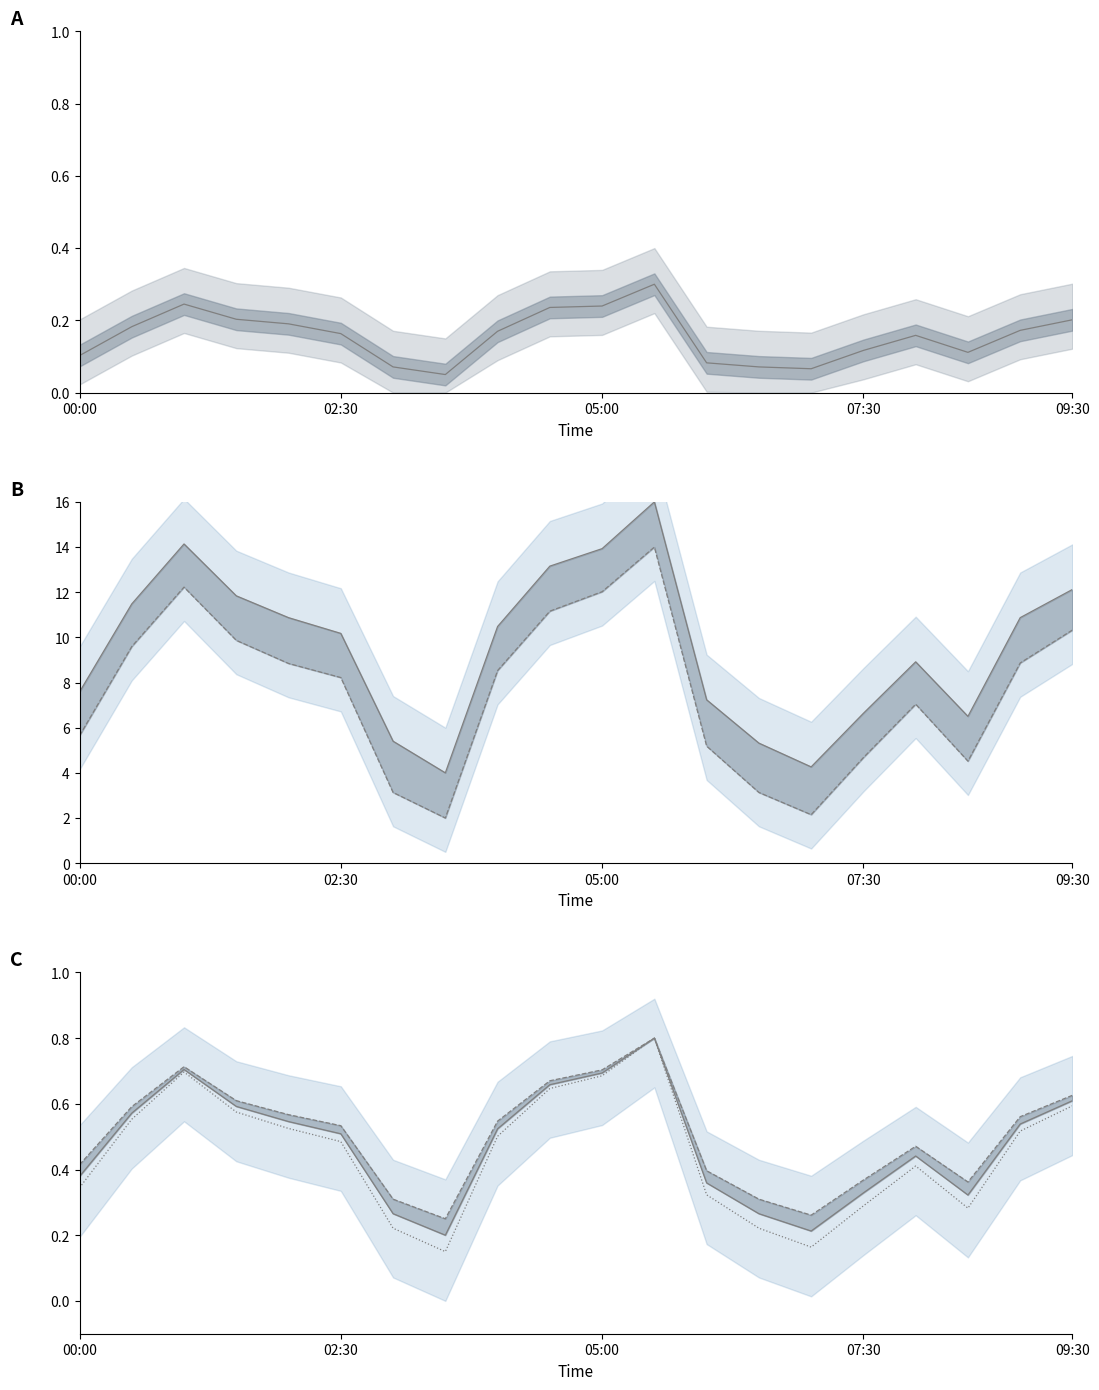

True or false: N25 and N10 cross at least once.

False